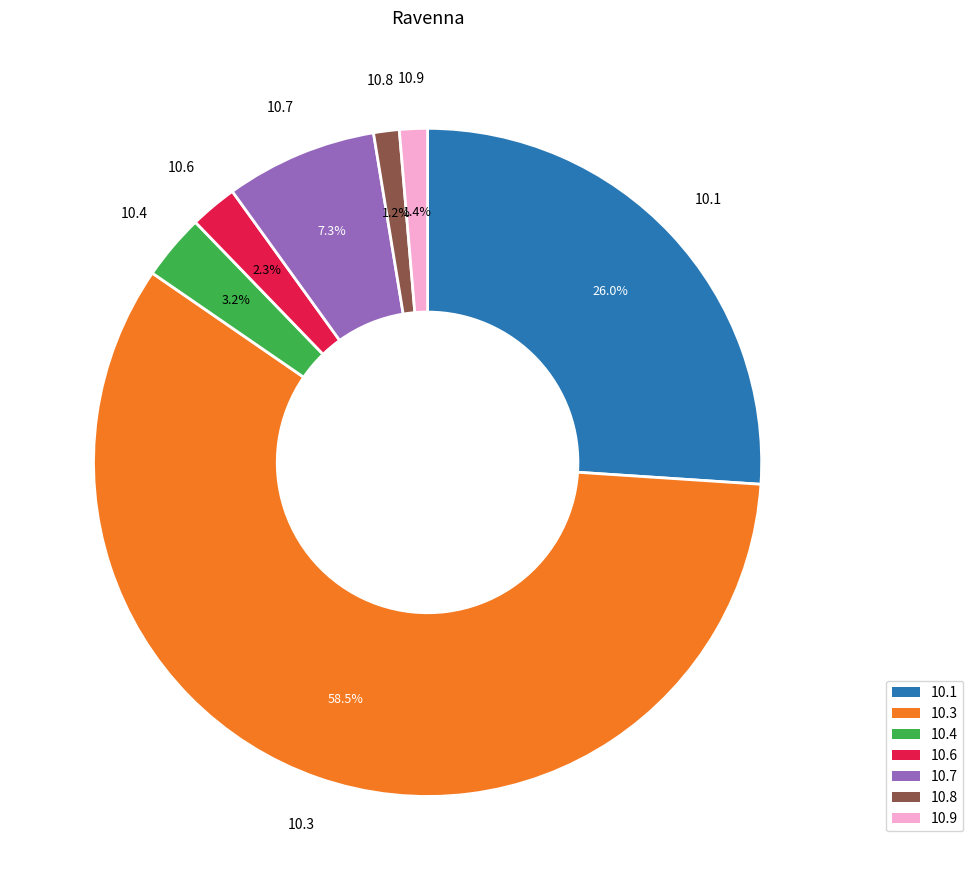

Which category has the biggest portion of the pie?

10.3